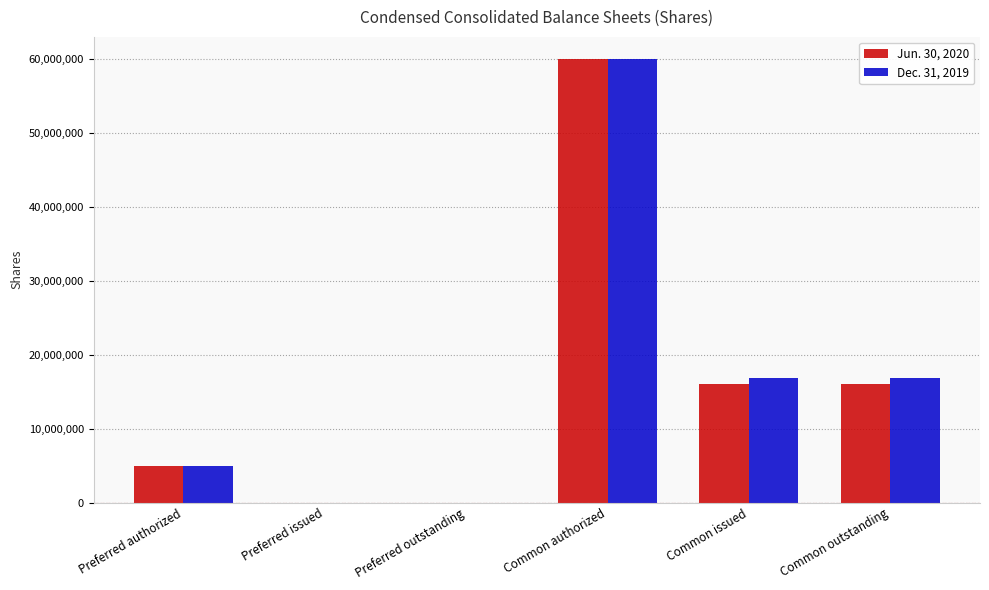

Is the value of Jun. 30, 2020 at Common issued greater than the value of Dec. 31, 2019 at Preferred outstanding?

Yes